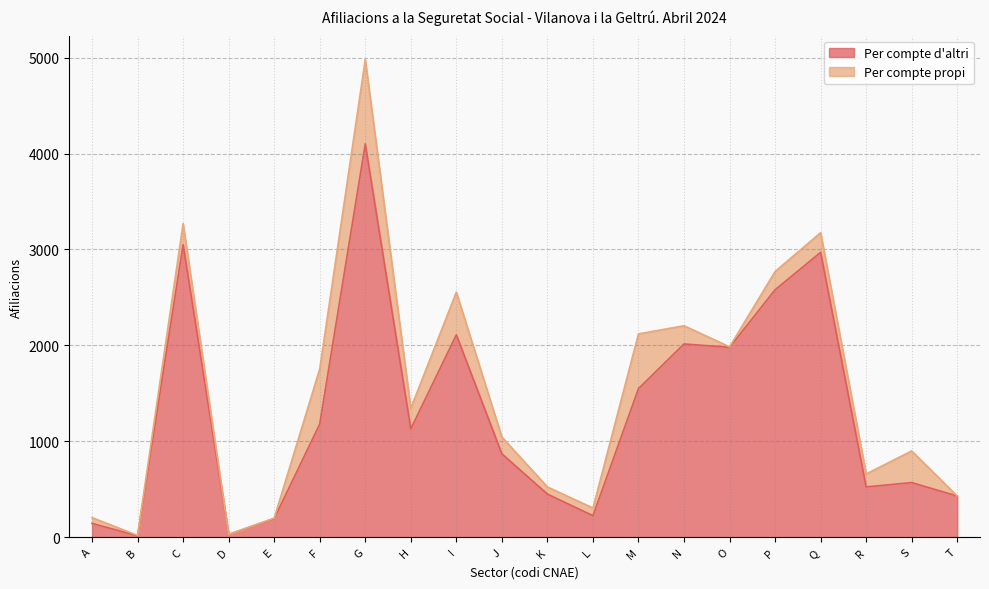

What is the average value?

1306